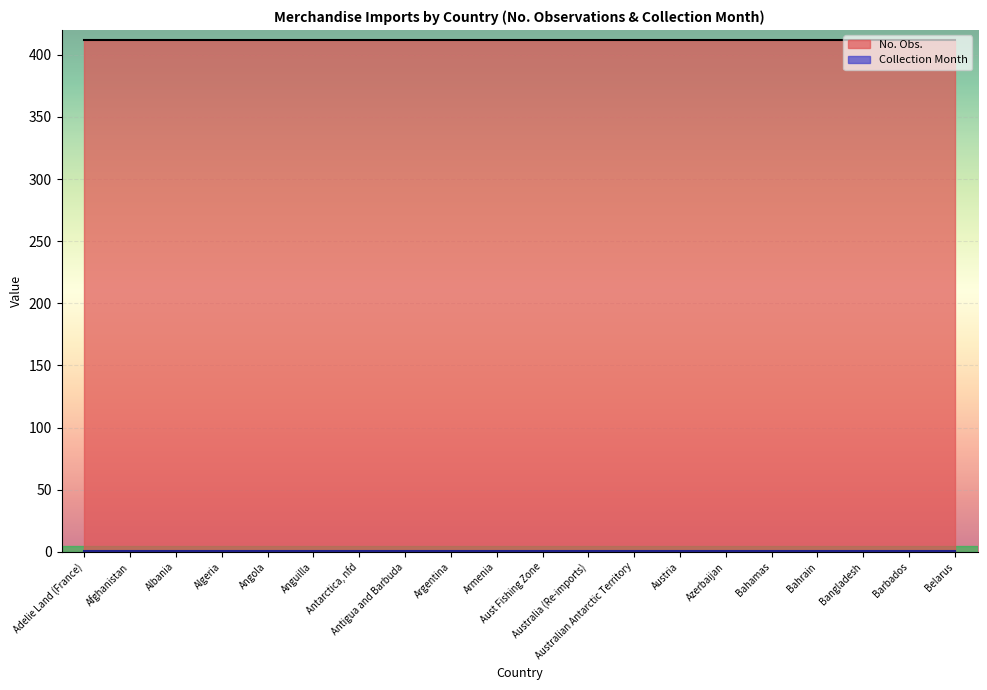

True or false: No. Obs. has more than 1 points higher than both neighbors.

False